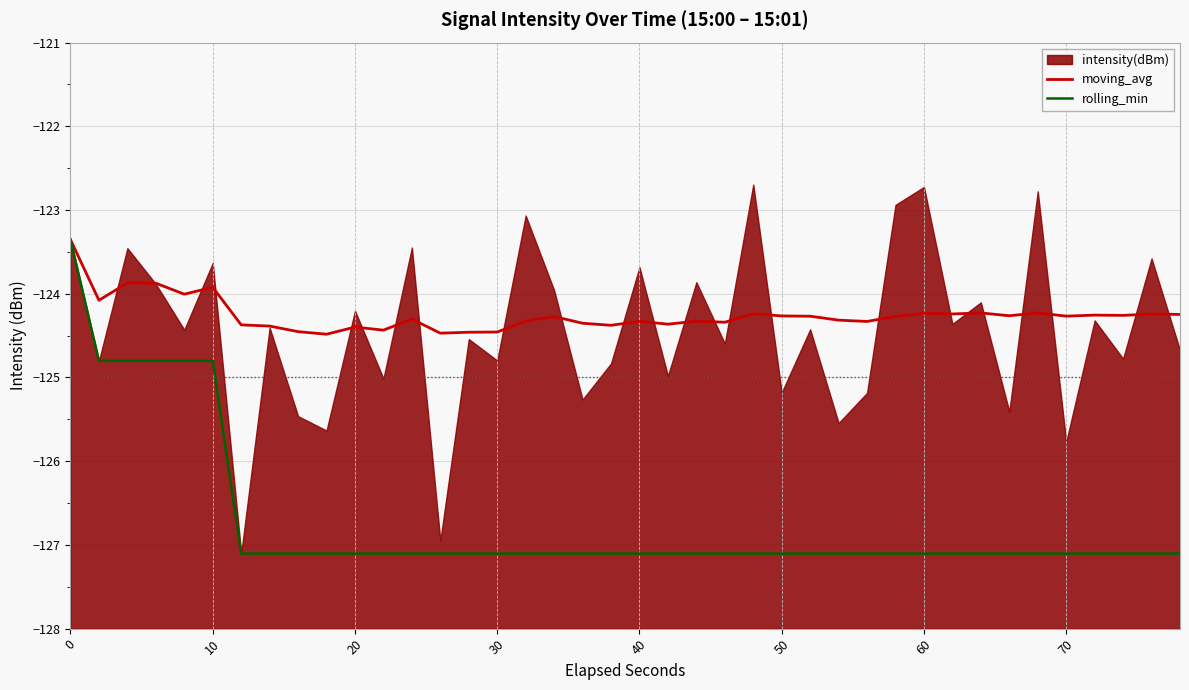

The rolling_min series shows -212.0 at 40. True or false?

False